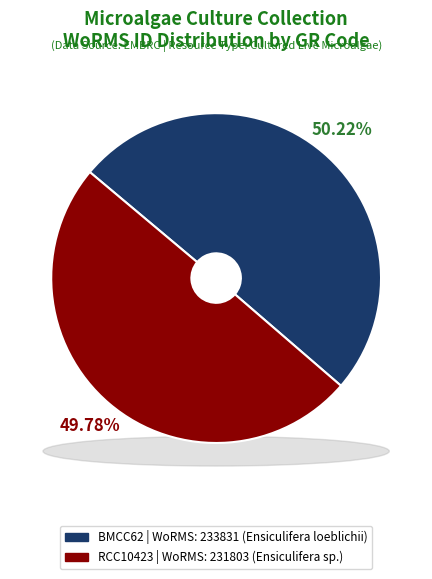

Which slice is the largest?

BMCC62 (Ensiculifera loeblichii)